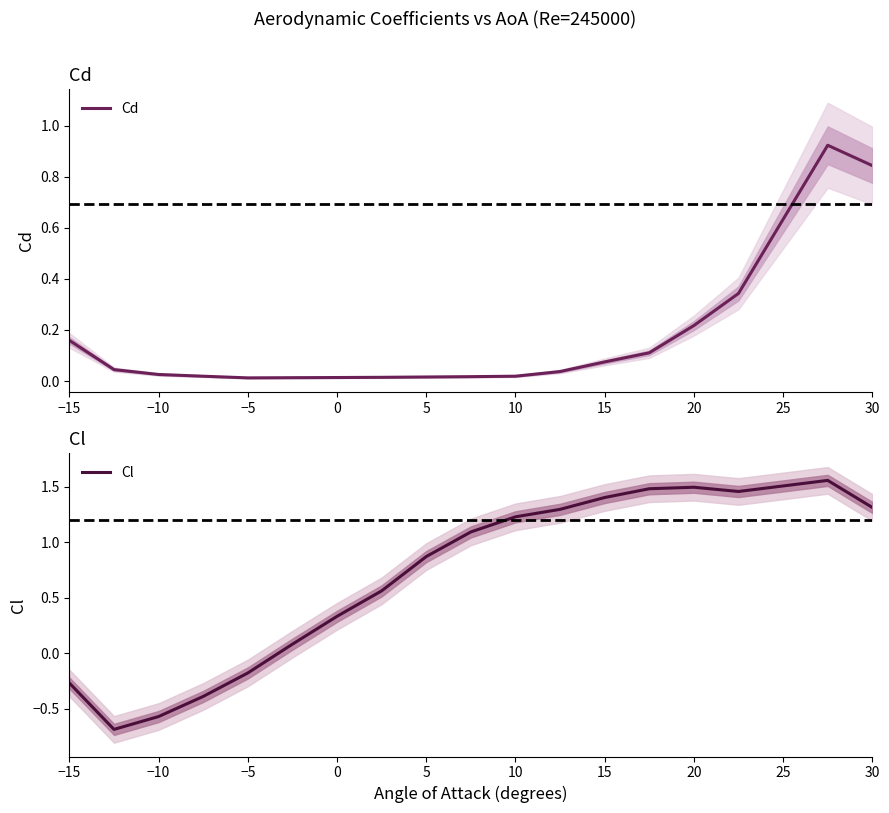

Rank the series at 10 from lowest to highest value.

Cd, Cl